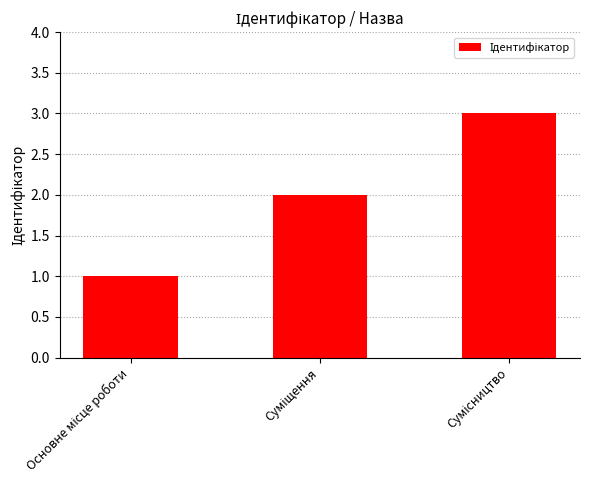

What is the sum of all values?

6